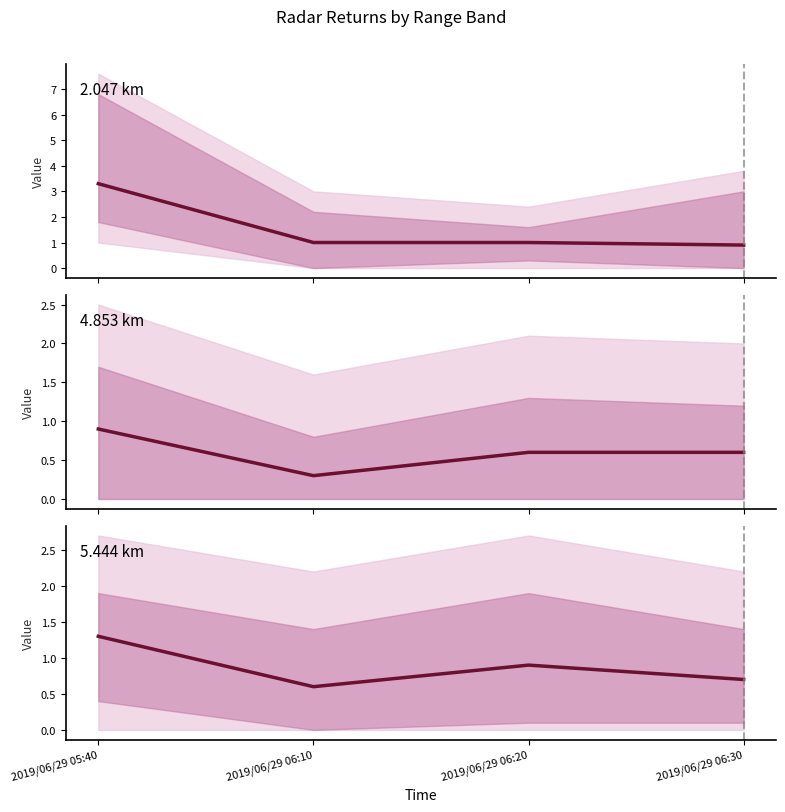

Which series has the largest total across all categories?

2.047